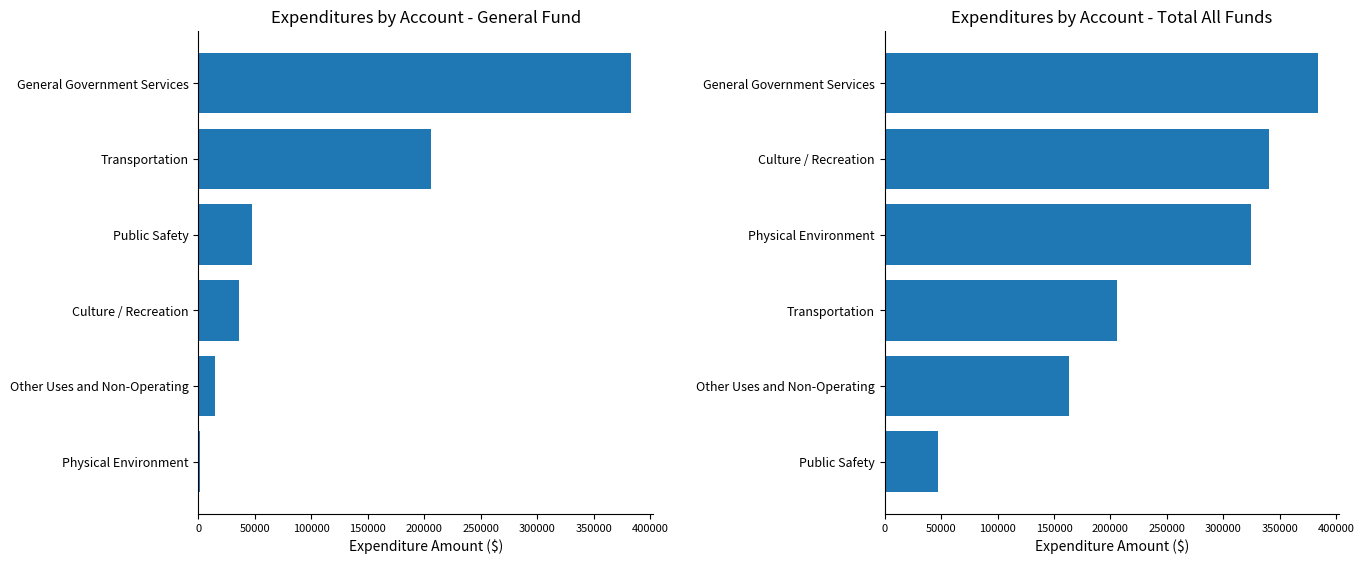

Reading left to right, transcribe all the data shown in this chart.

General Fund: 989	14214	35824	47533	205544	383454
Account Total: 47533	163245	205544	324136	340527	383454